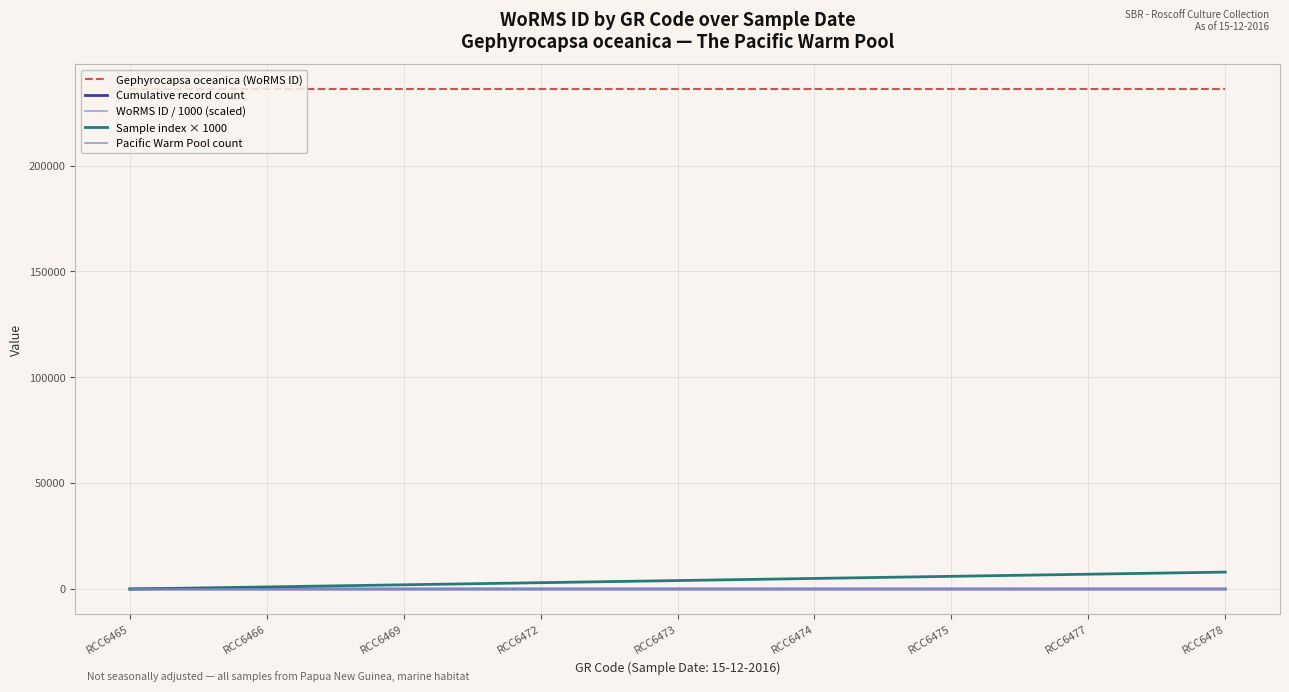

Where is Sample index × 1000 nearest to the value 4000?

RCC6473